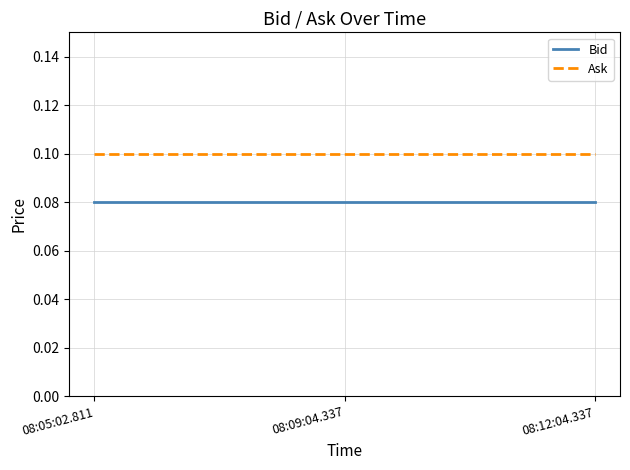

True or false: Bid has a value of 0.1 at 08:05:02.811.

True